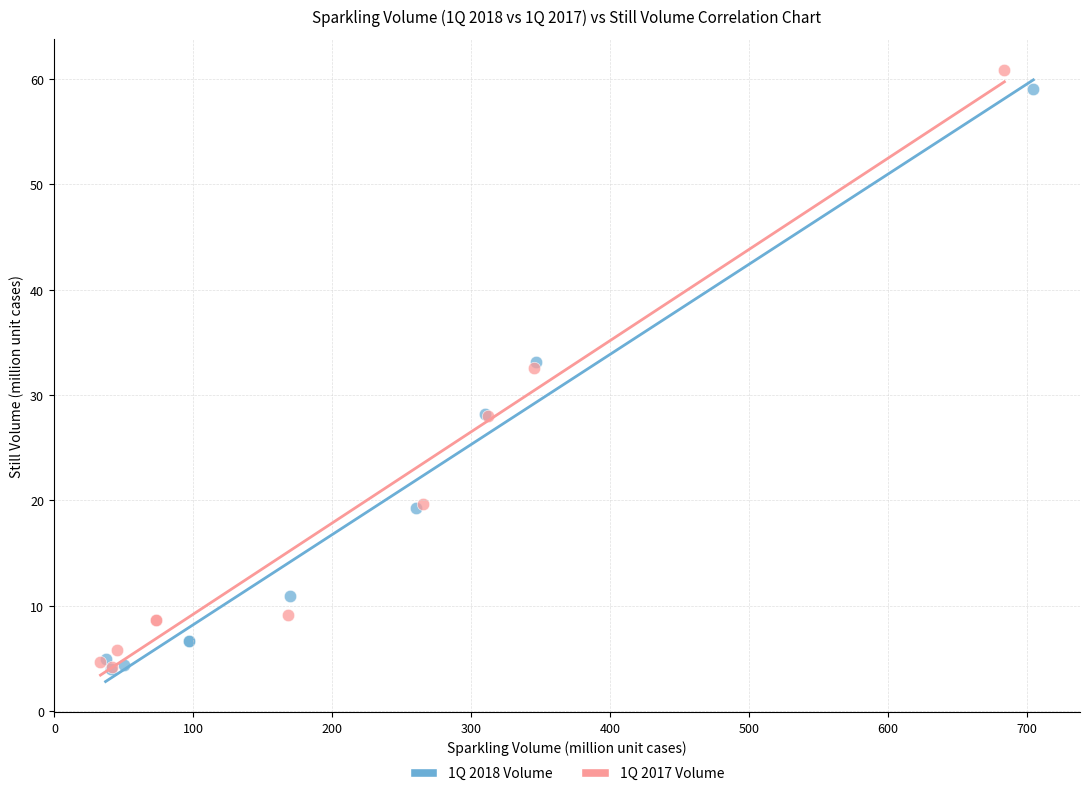

Which series has the widest spread of Y values?

1Q 2017 Volume